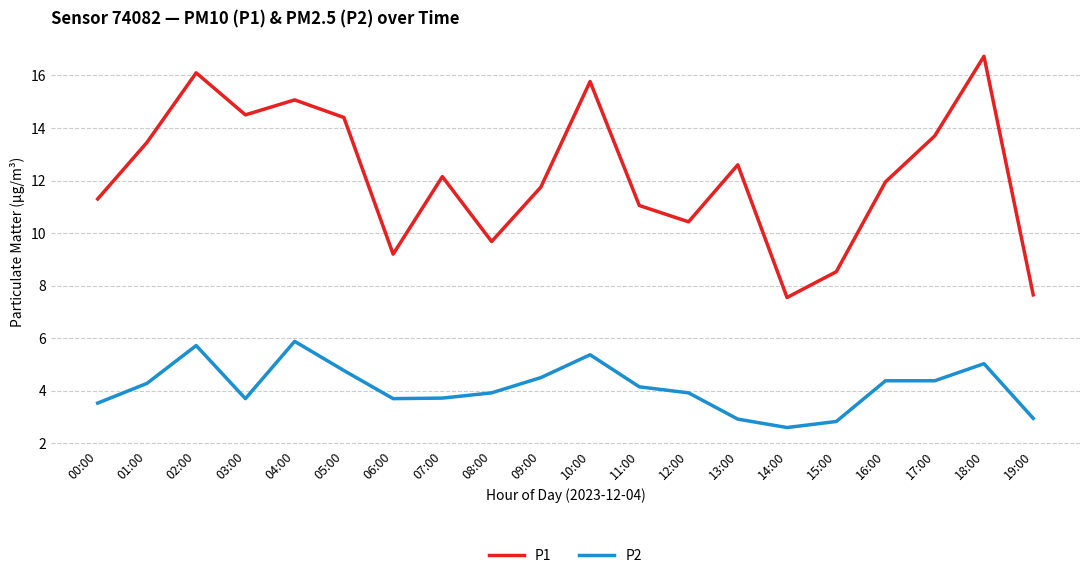

List the series in order of their peak value, lowest first.

P2, P1